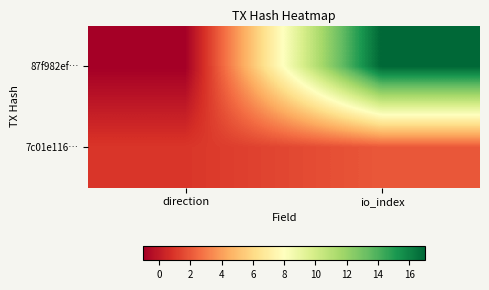

At direction, list the series in order from smallest to largest.

87f982ef…, 7c01e116…